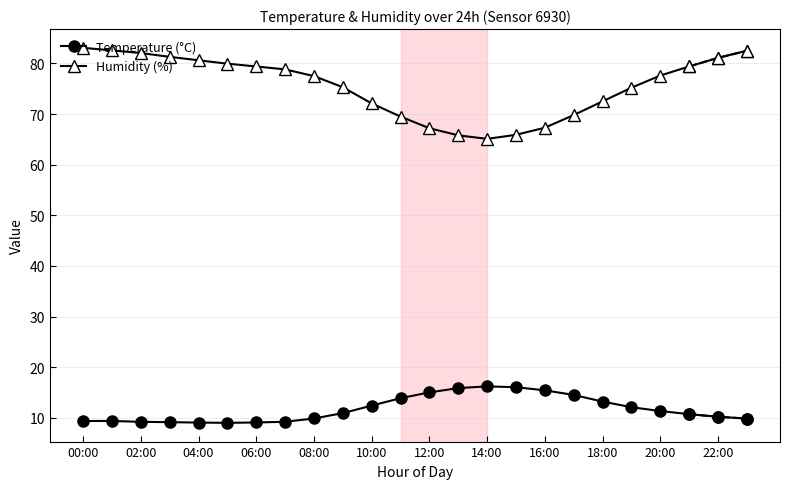

Count the number of categories in the chart.

24